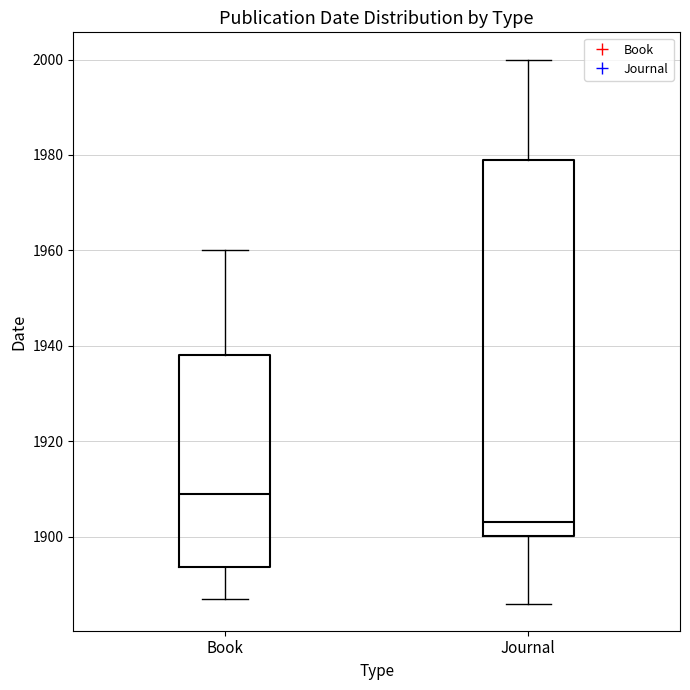

Which box has the highest median line?

Book